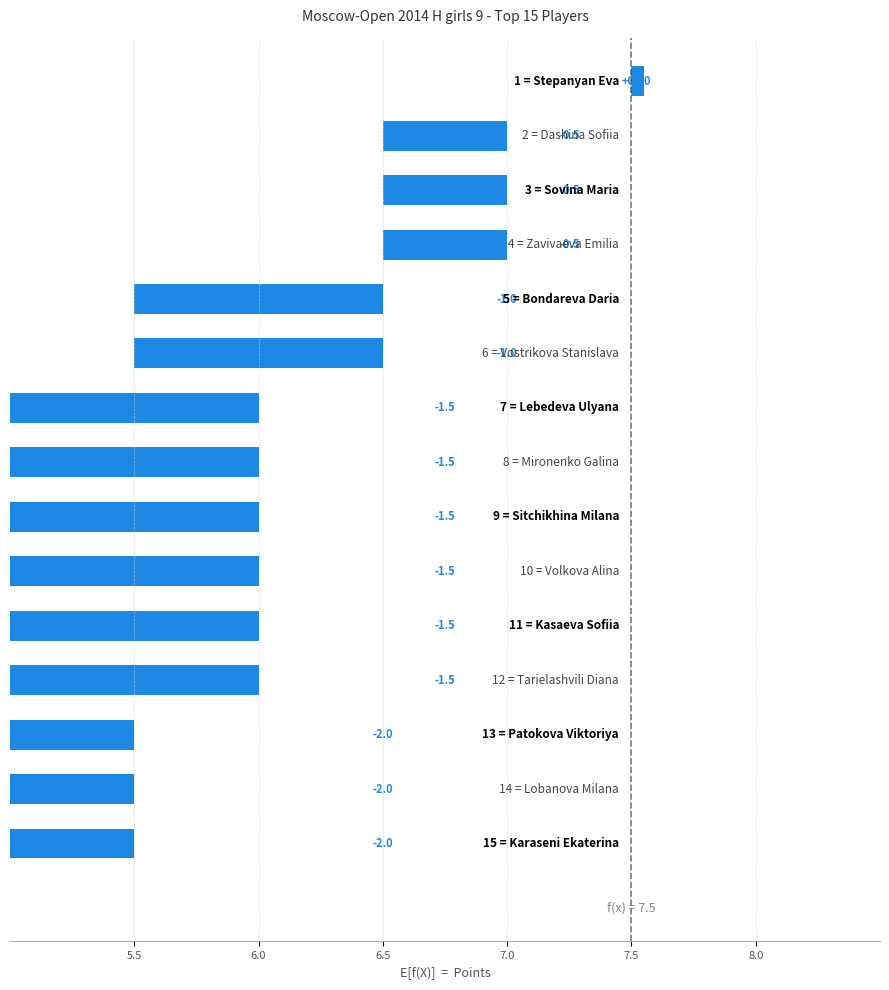

Reading right to left, transcribe all the data shown in this chart.

5.5	5.5	5.5	6.0	6.0	6.0	6.0	6.0	6.0	6.5	6.5	7.0	7.0	7.0	7.5